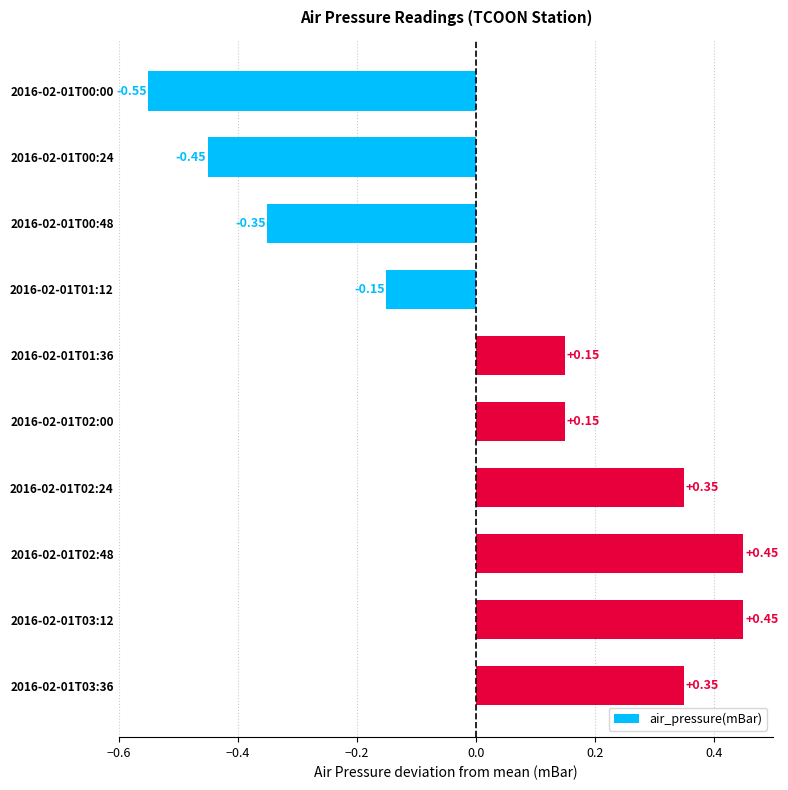

What is the change in value from 2016-02-01T00:24 to 2016-02-01T03:12?

+0.9